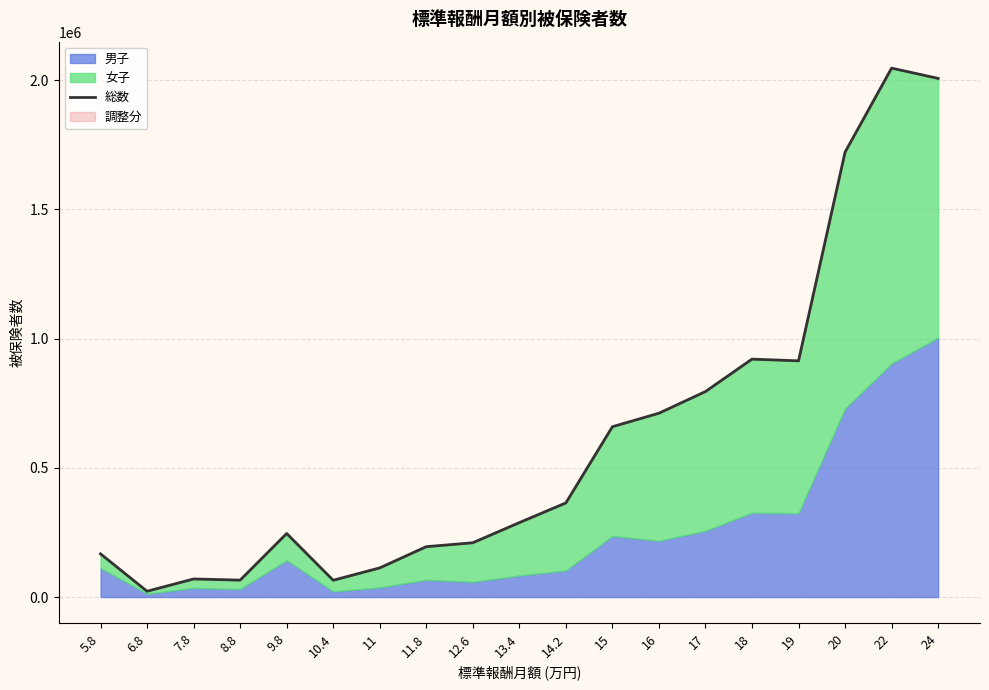

True or false: the data shows 194872 at 11.8.

True